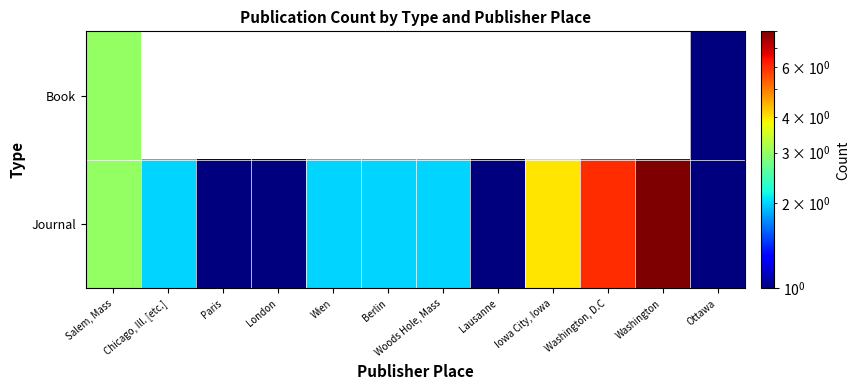

The Journal series shows 0.5 at Lausanne. True or false?

False